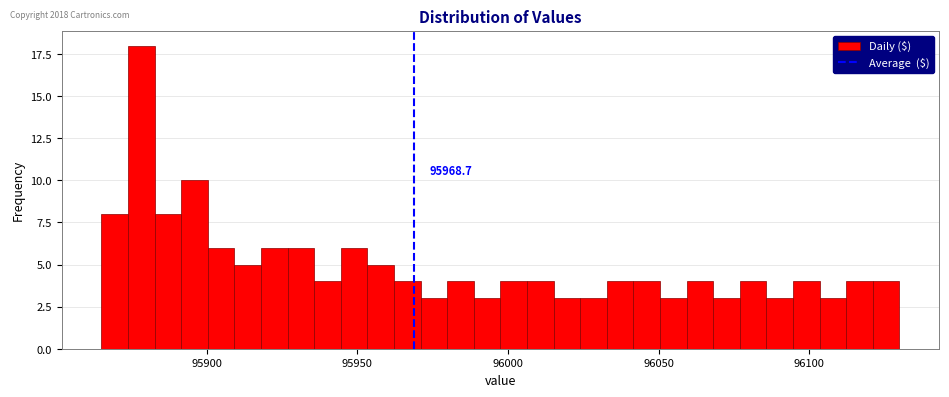

Read against the x-axis, roughly where is the centre of the tallest bar?

95880